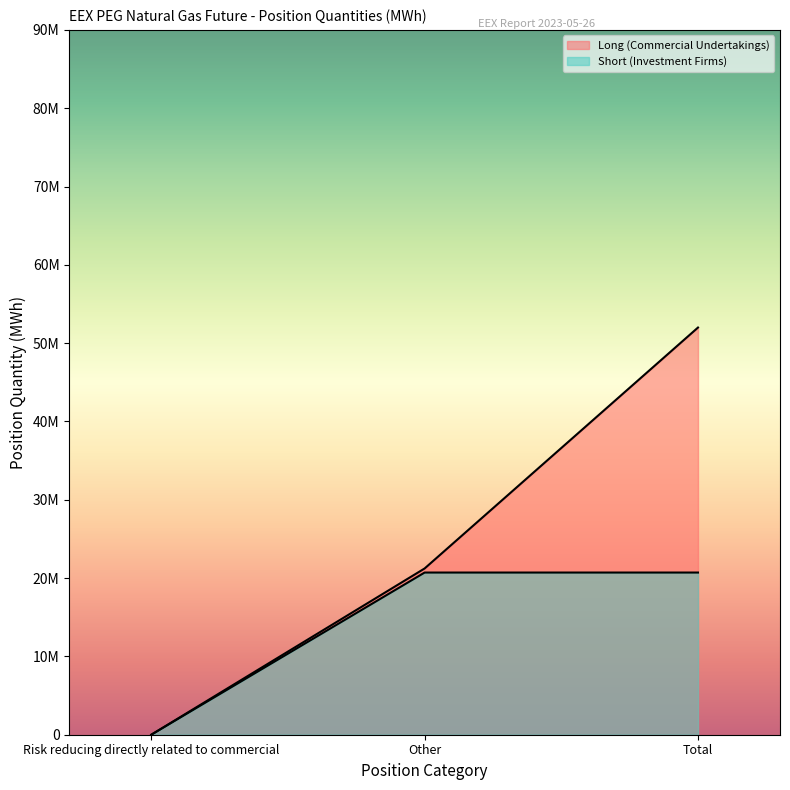

List the series in order of their overall mean, lowest first.

Short (Investment Firms), Long (Commercial Undertakings)